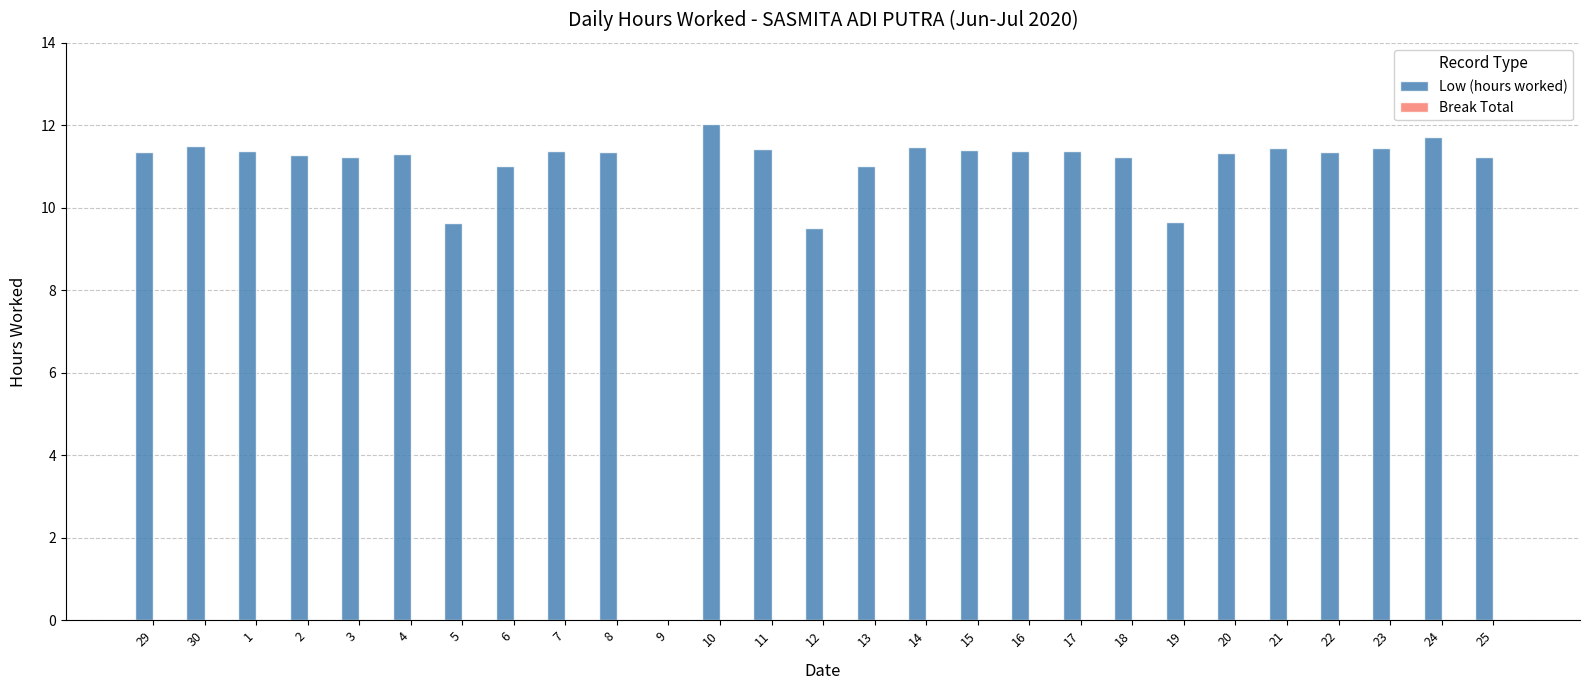

What is the sum of all values?

290.4